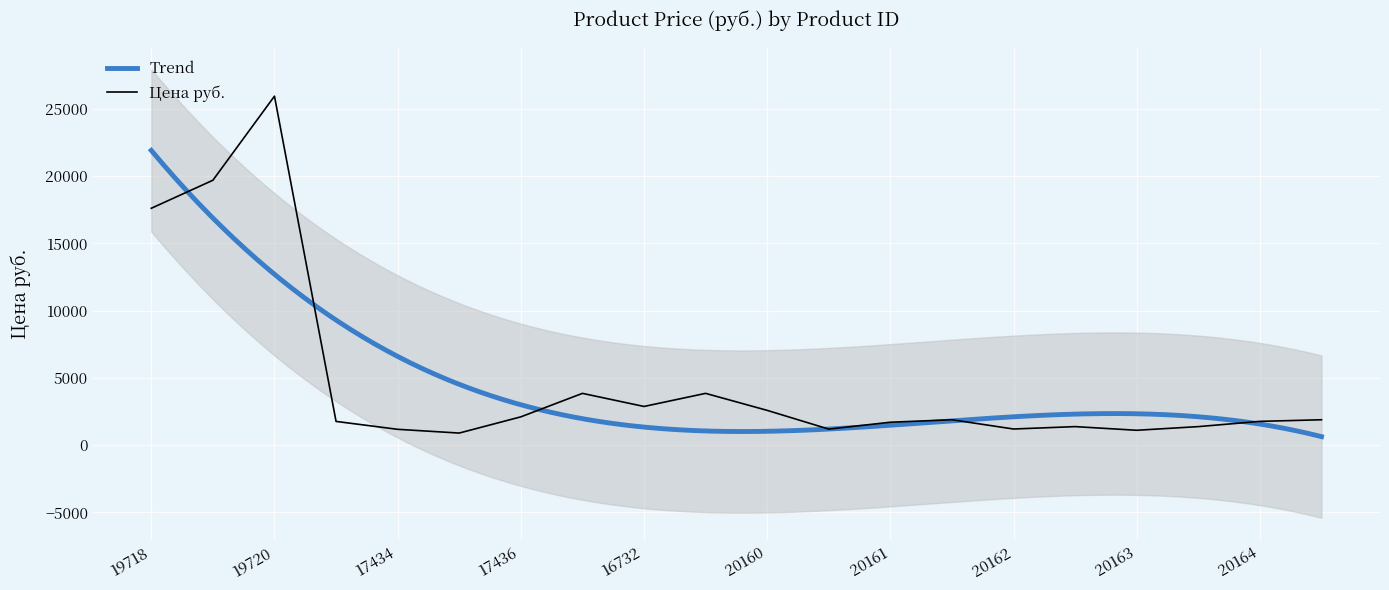

Approximately how many times larger is the value at 17434 compared to 19719?

0.1